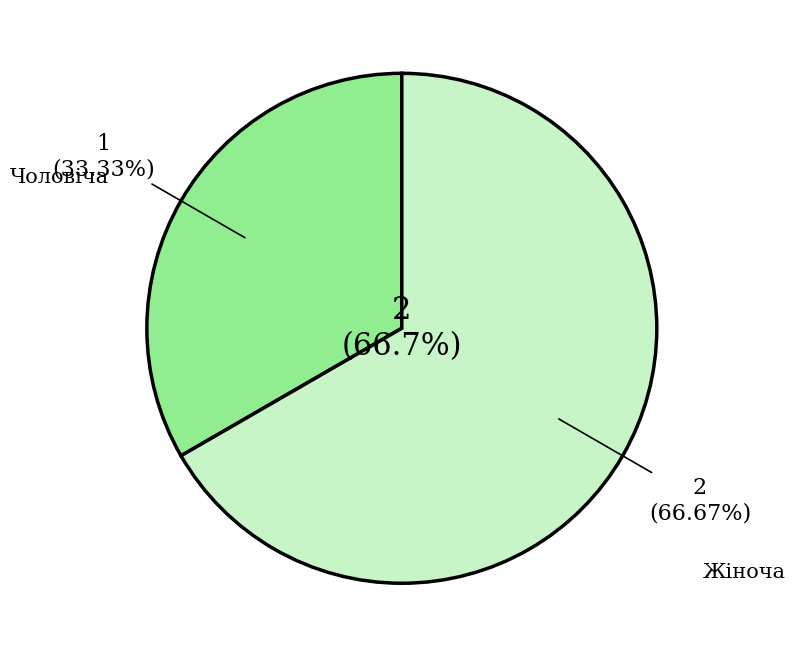

What is the change in value from Чоловіча to Жіноча?

+1